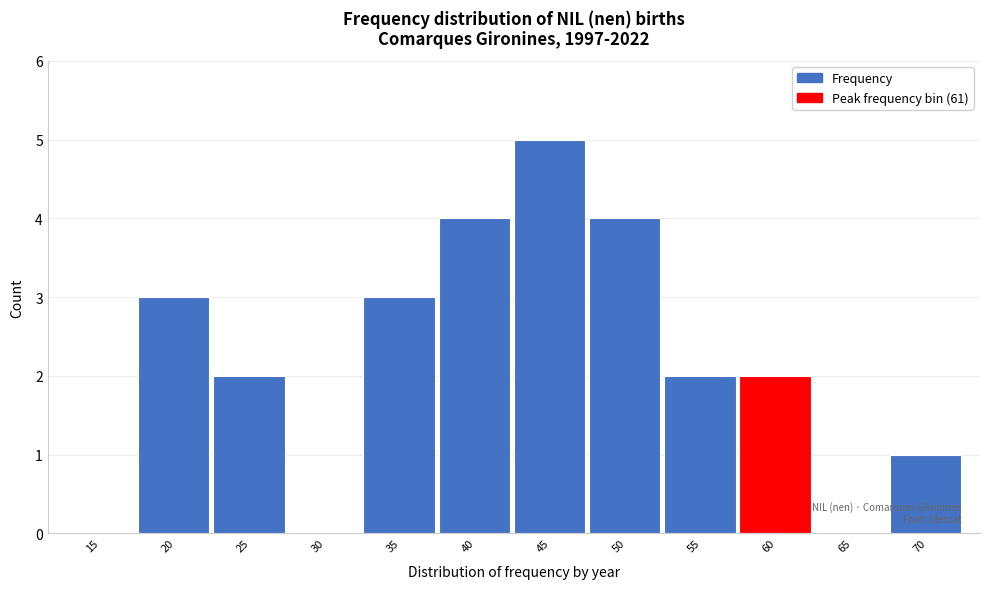

Reading left to right, extract all data points from this chart.

15=0	20=3	25=2	30=0	35=3	40=4	45=5	50=4	55=2	60=2	65=0	70=1